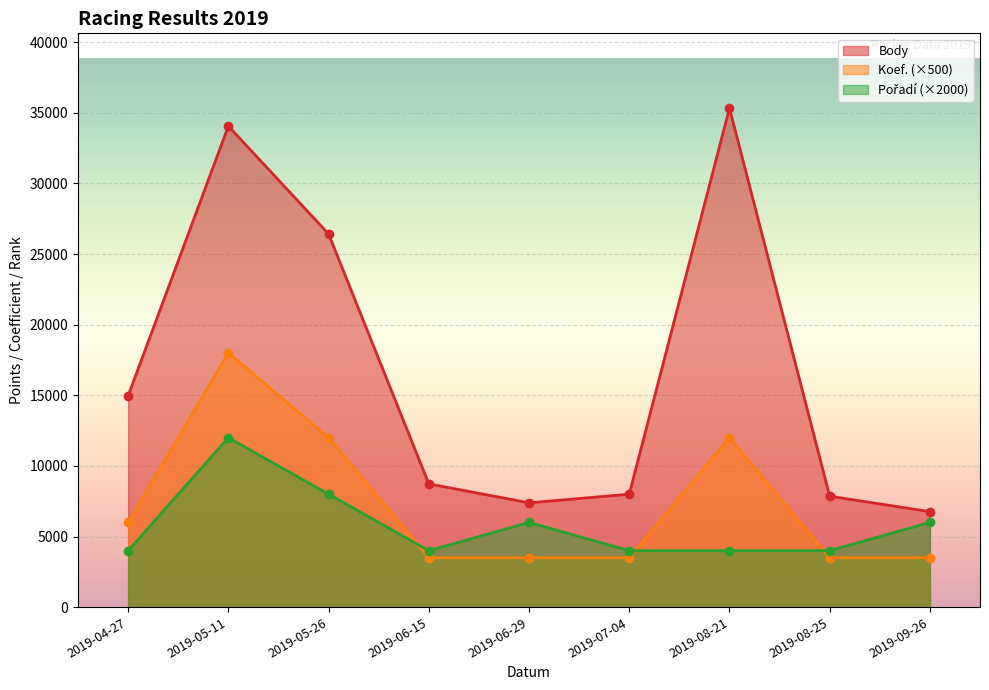

True or false: Koef. has a value of 3500 at 2019-07-04.

True